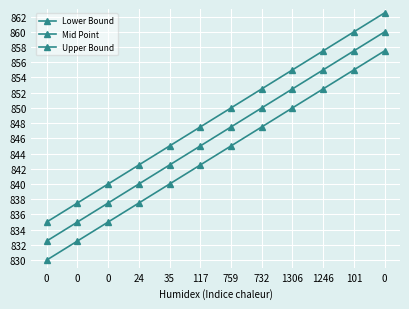

Does the chart have visible grid lines?

Yes